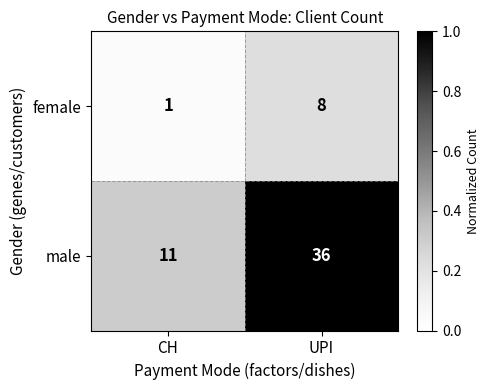

Is it true that male equals 7 at CH?

False